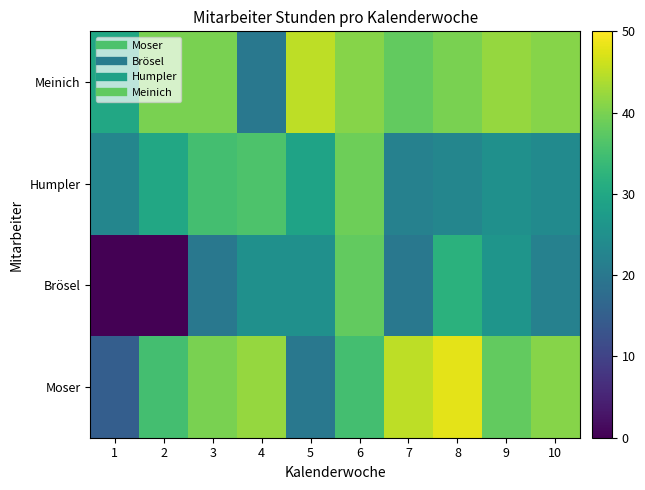

Reading left to right, extract all data points from this chart.

Moser: 1=15	2=35	3=40	4=42	5=20	6=35	7=45	8=48	9=38	10=41
Brösel: 1=0	2=0	3=20	4=25	5=25	6=38	7=20	8=32	9=26	10=22
Humpler: 1=23	2=30	3=35	4=36	5=29	6=39	7=22	8=23	9=25	10=24
Meinich: 1=30	2=40	3=40	4=20	5=45	6=41	7=38	8=40	9=42	10=41